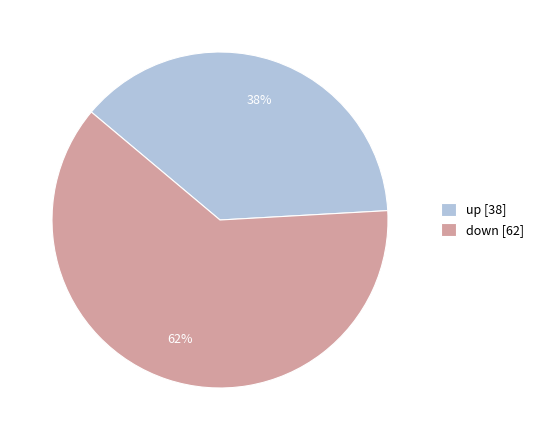

Is it true that up is 49% of the pie?

False